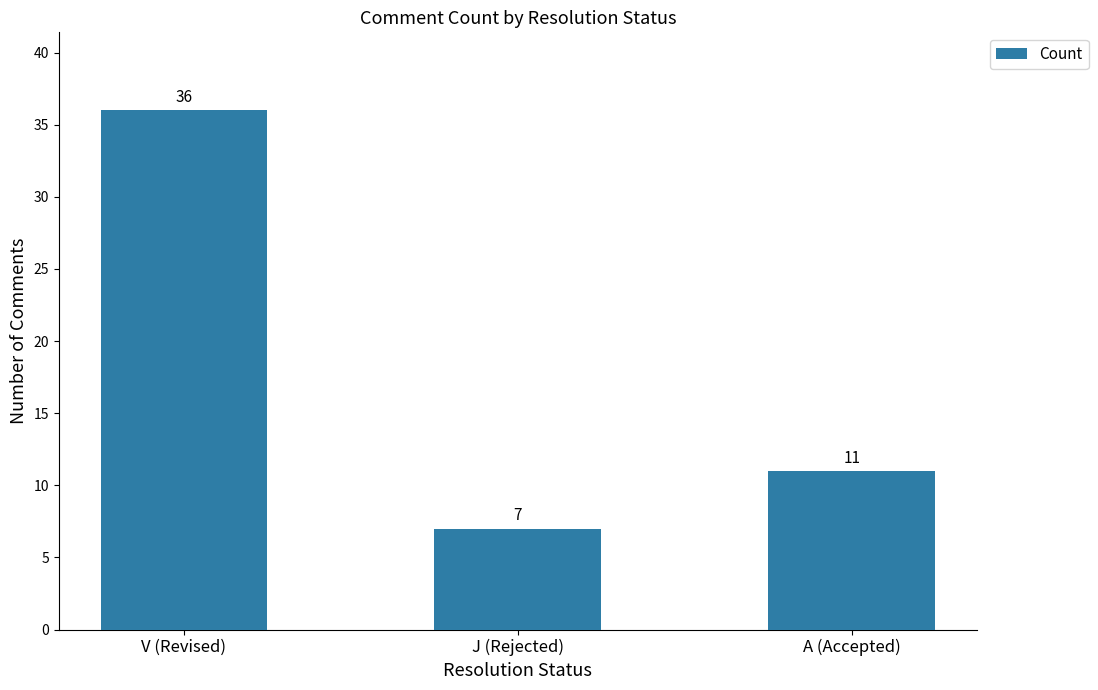

What is the sum of all values?

54